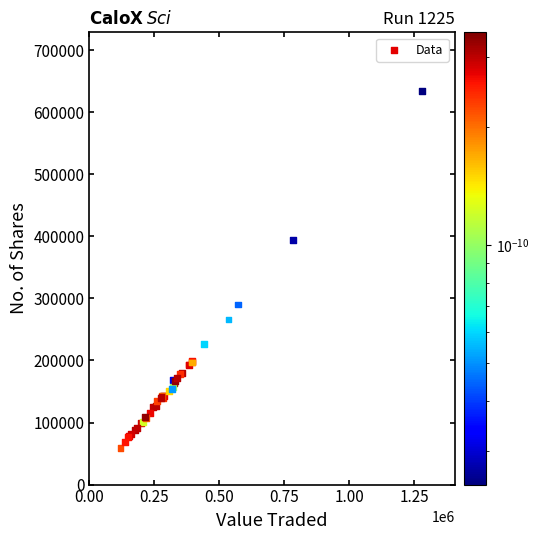

What Y value in the scatter plot is closest to 346541?

394417